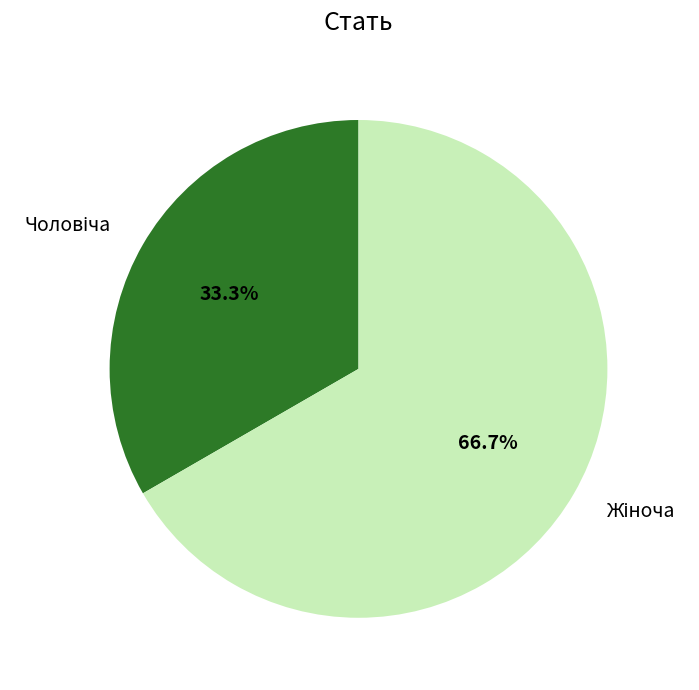

To the nearest percent, what is the difference between the largest and smallest slice percentages?

33%